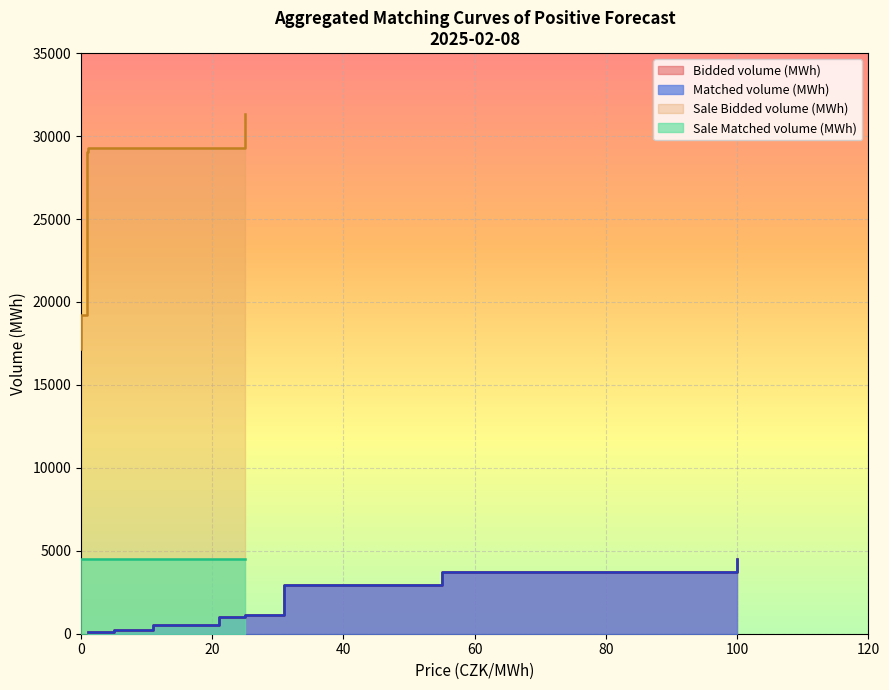

At which category does Matched volume (MWh) reach its first local valley?

1